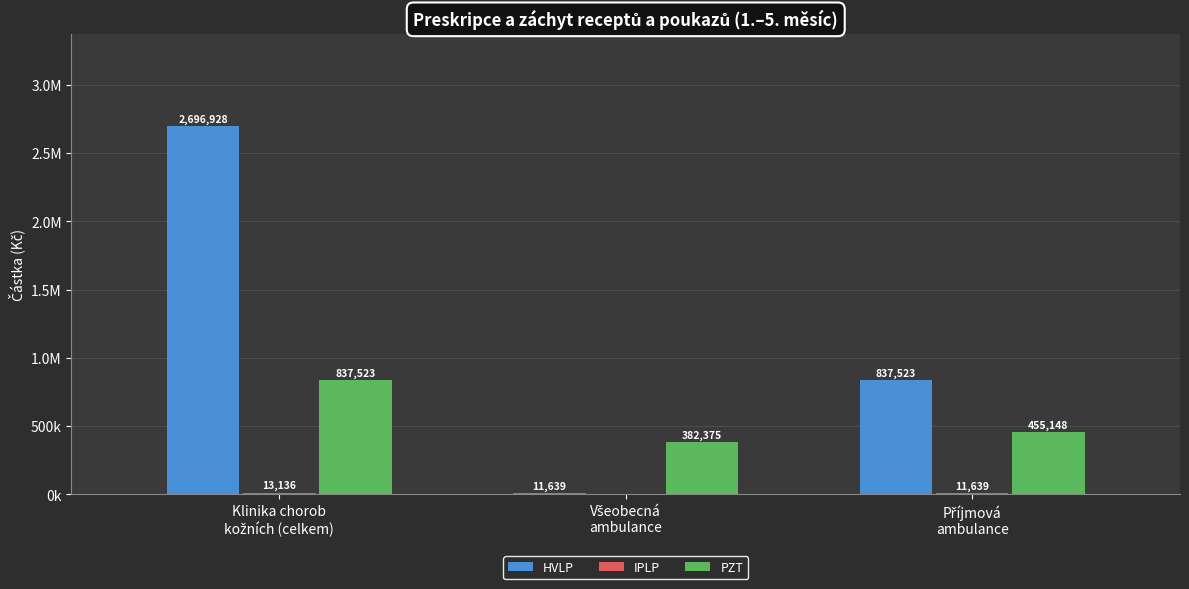

Which category has the highest value in the IPLP series?

Klinika chorob
kožních (celkem)